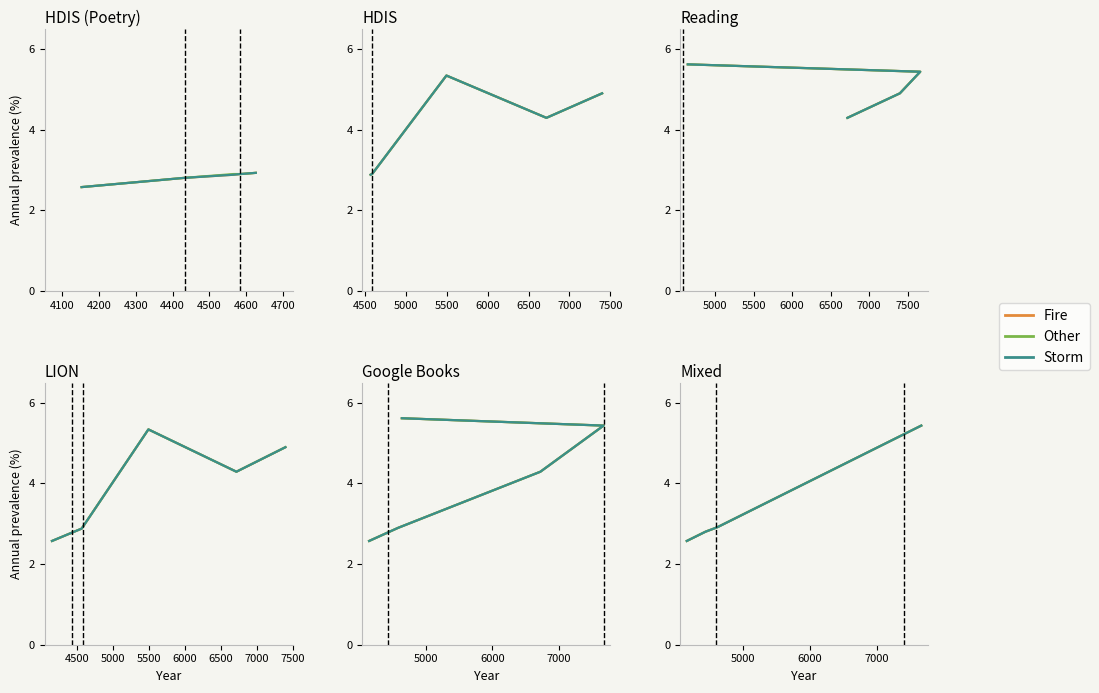

True or false: Other and Storm cross at least once.

False